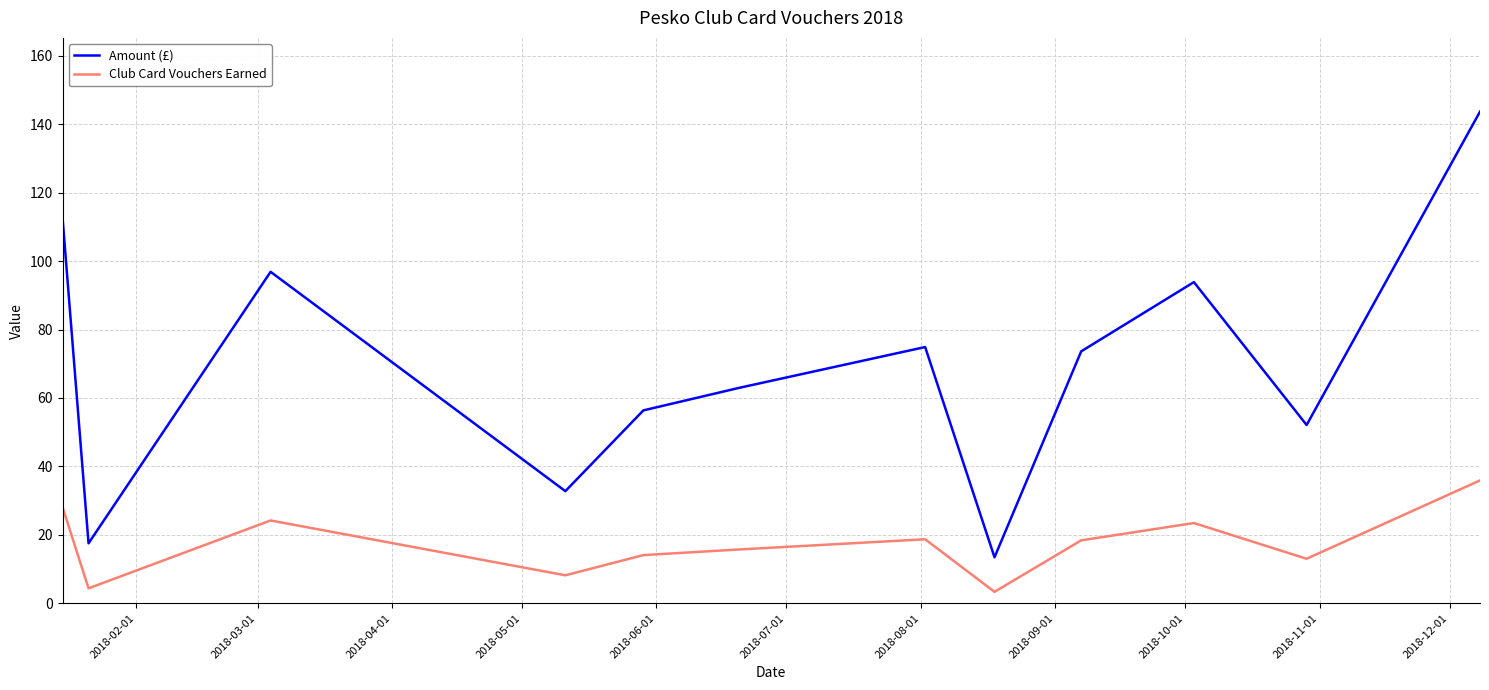

Which series has the largest range (max minus min)?

Amount (£)